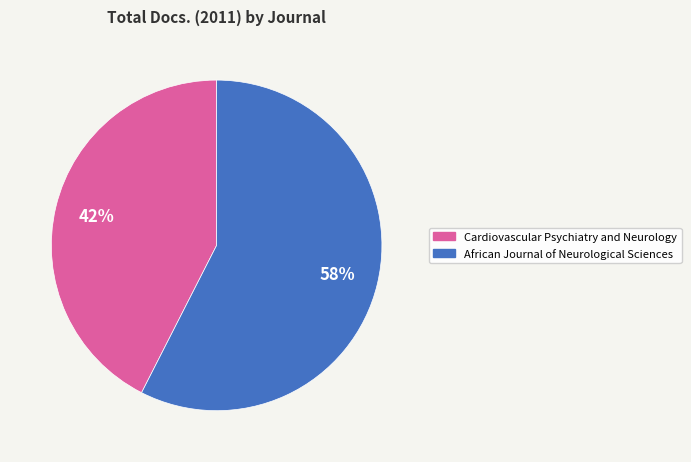

How many segments does this pie chart have?

2